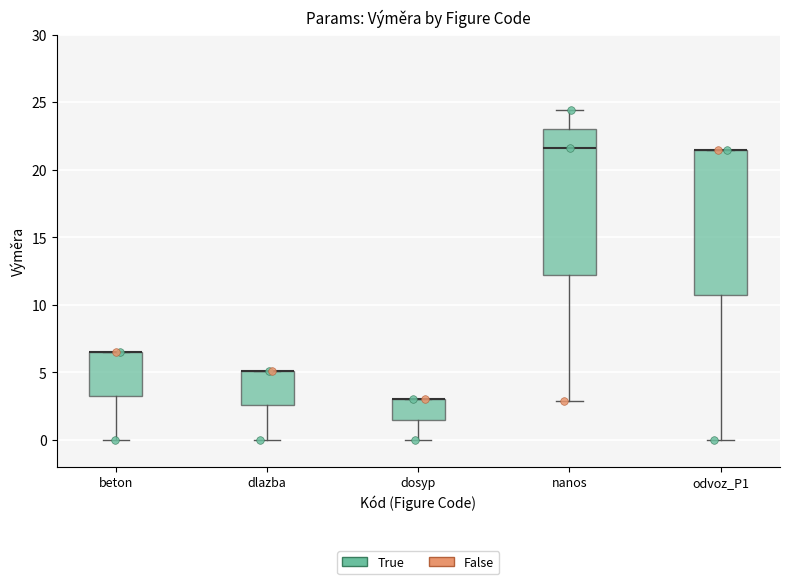

Reading left to right, read every box against the y-axis: the position of its median line, the range the box covers, and the ends of its whiskers. The values are not printed on the chart, so give them approximately, as read against the axis.

beton: median 6.5 (drawn on the box's upper edge), box 3.5 to 6.5, whiskers 0.0 to 6.5
dlazba: median 5.0 (drawn on the box's upper edge), box 2.5 to 5.0, whiskers 0.0 to 5.0
dosyp: median 3.0 (drawn on the box's upper edge), box 1.5 to 3.0, whiskers 0.0 to 3.0
nanos: median 21.5, box 12.0 to 23.0, whiskers 3.0 to 24.5
odvoz_P1: median 21.5 (drawn on the box's upper edge), box 10.5 to 21.5, whiskers 0.0 to 21.5